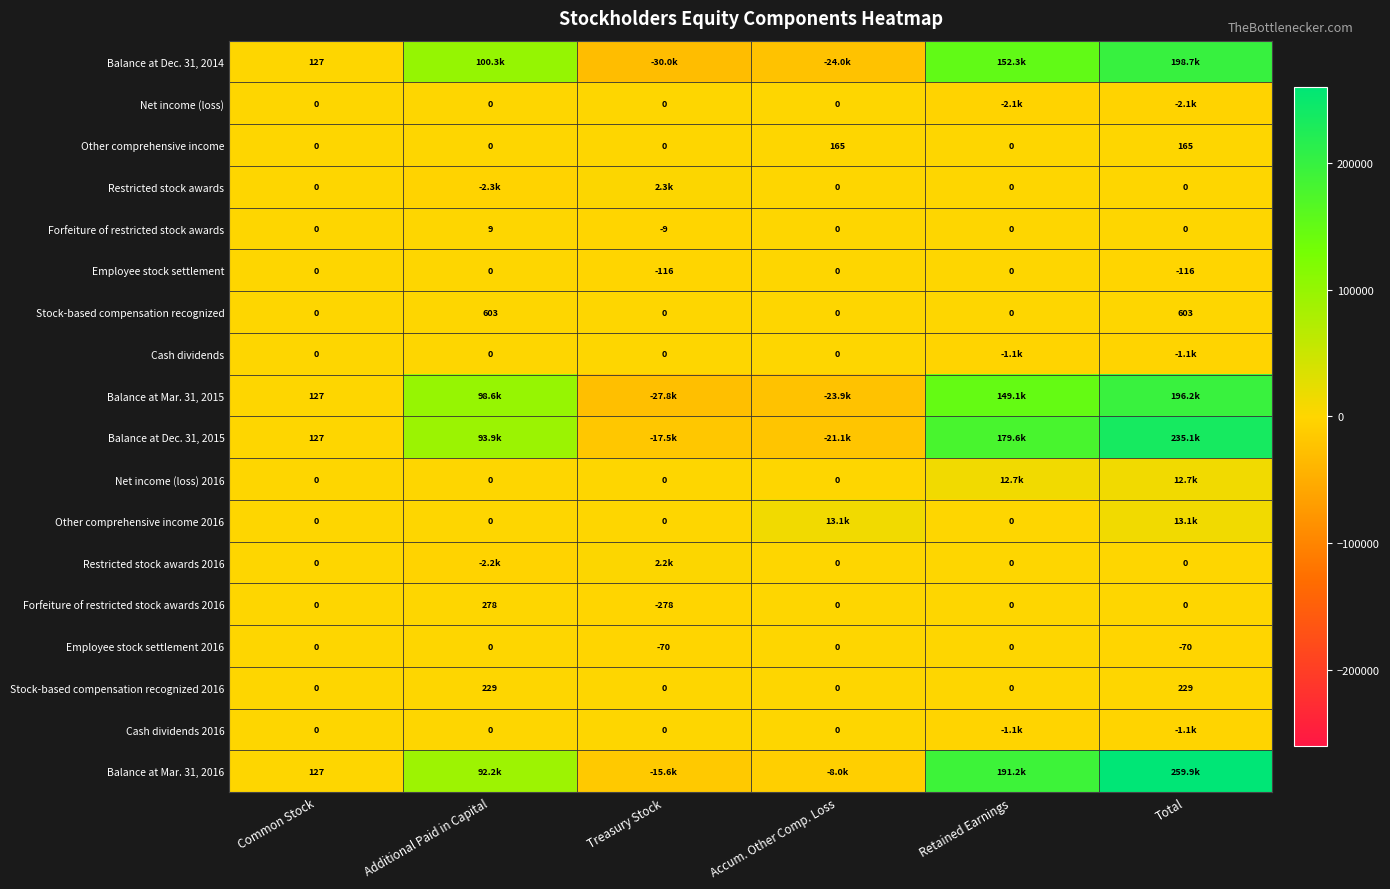

At which category is the sum across all series the highest?

Total